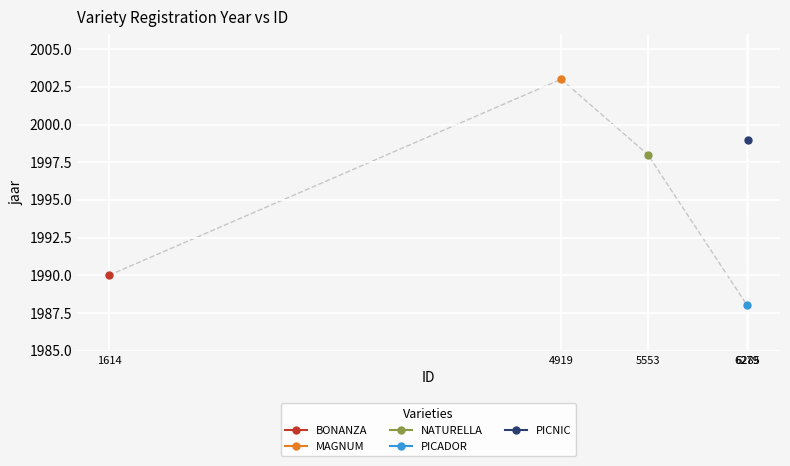

Rank the categories by value from highest to lowest.

4919, 6285, 5553, 1614, 6279